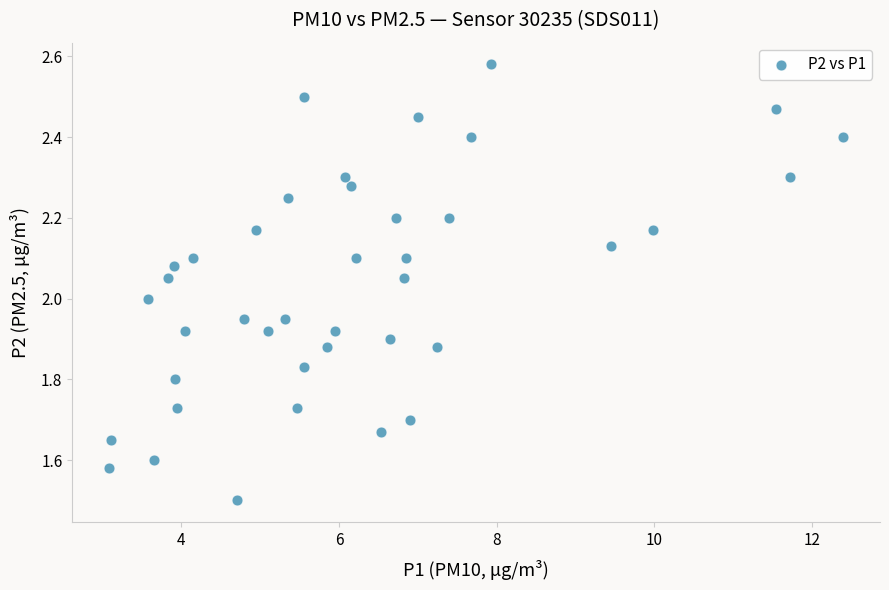

What is the range of Y values (max minus min)?

1.1